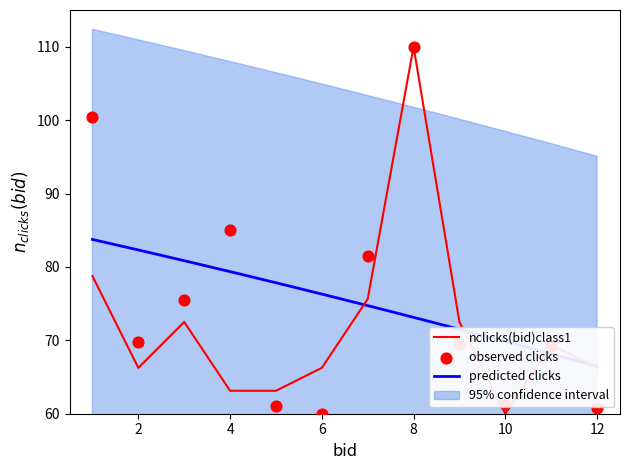

Which category has the highest value in the nclicks(bid)class1 series?

8